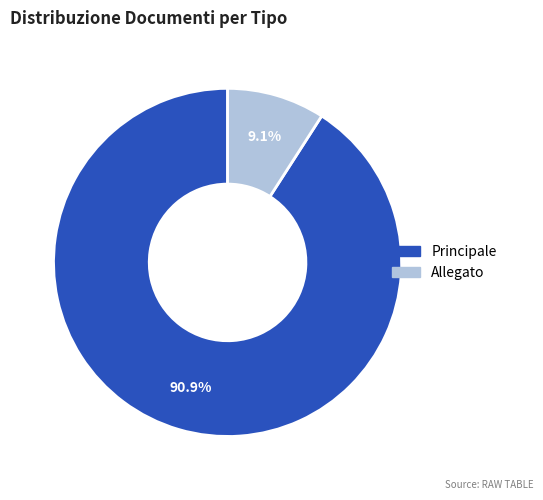

What is the ratio of the value at Principale to the value at Allegato?

10.0